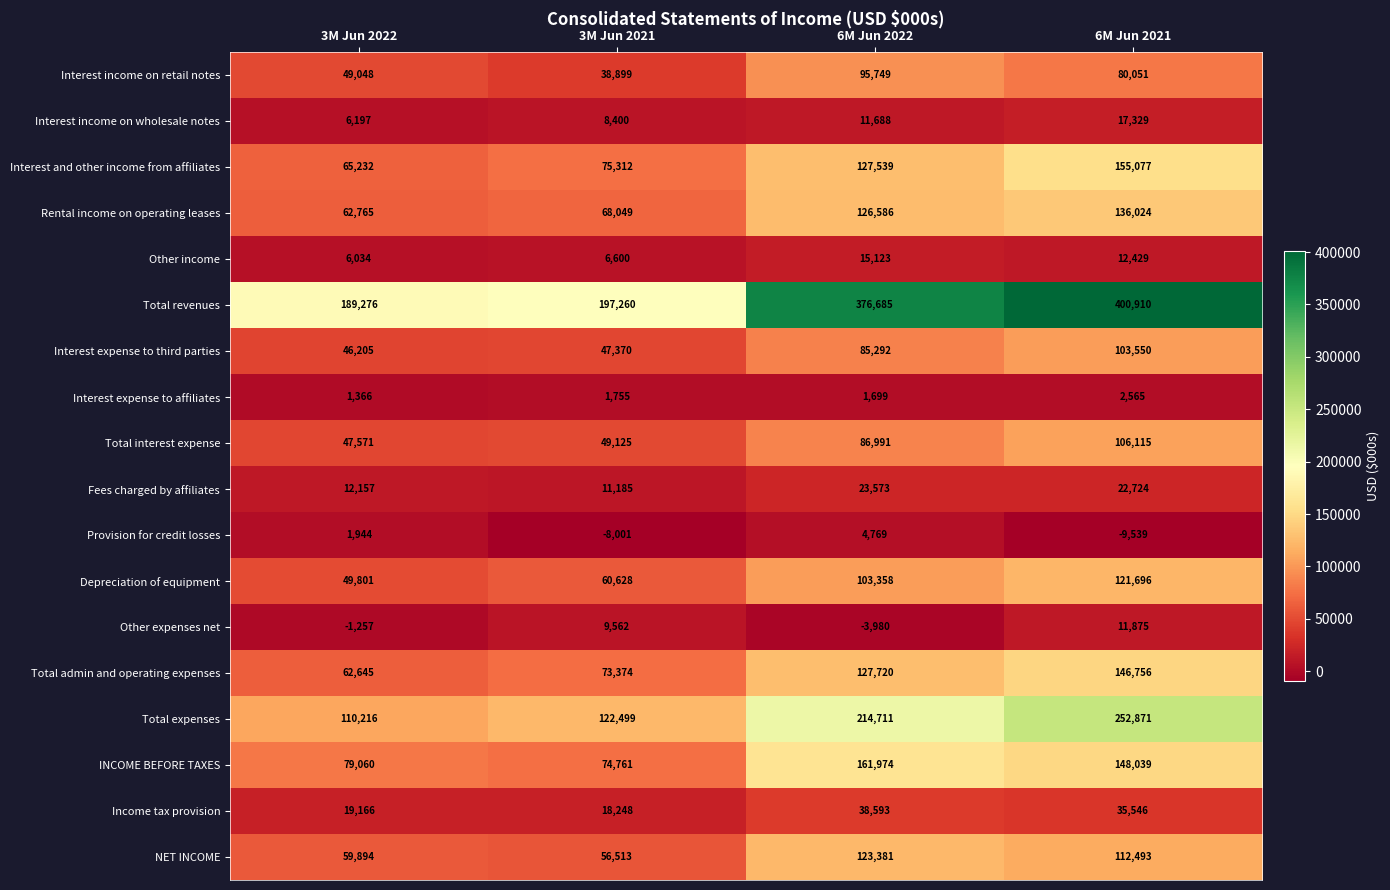

Is it true that Interest expense to affiliates equals 3060 at 3M Jun 2021?

False